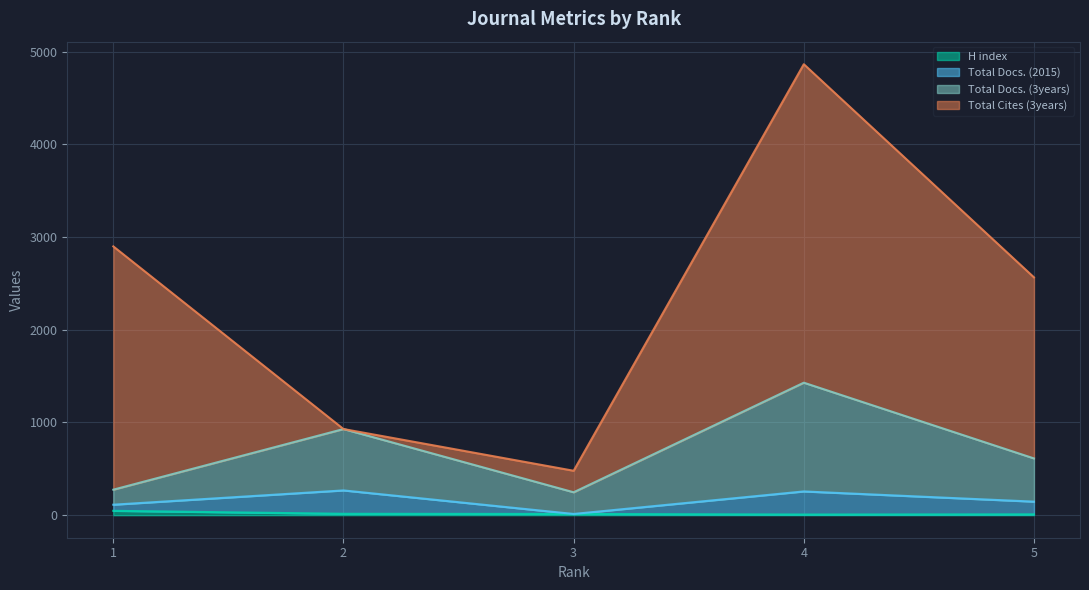

What is the value of the Total Docs. (2015) point at the 1st from the left?

113